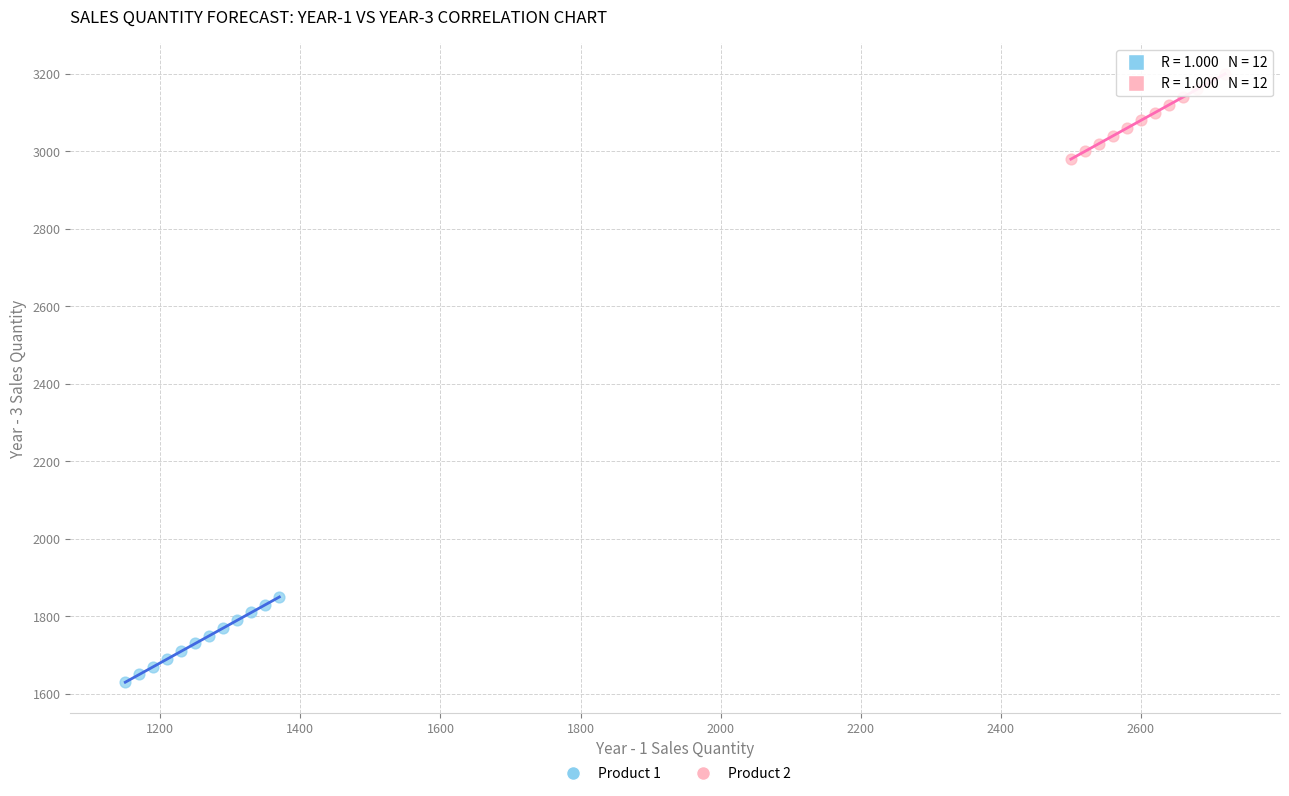

What are all the series names shown in the legend?

Product 1, Product 2